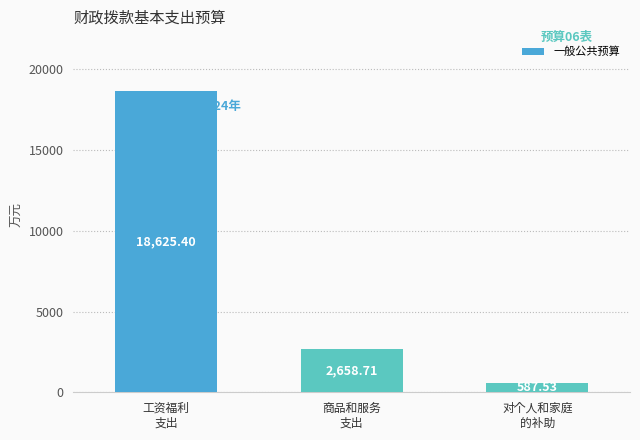

What is the sum of all values?

21871.6